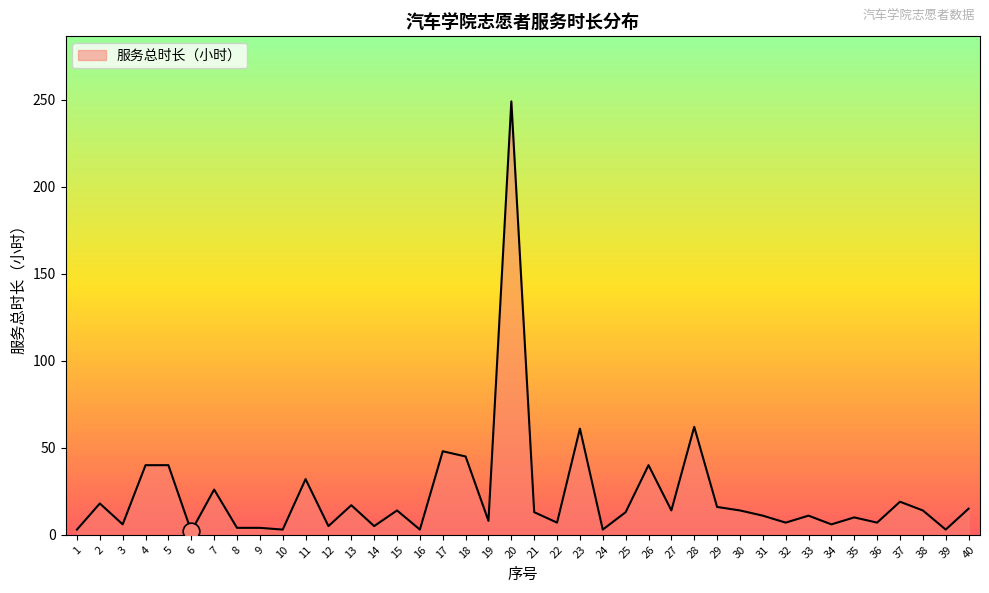

What is the greatest value displayed?

249